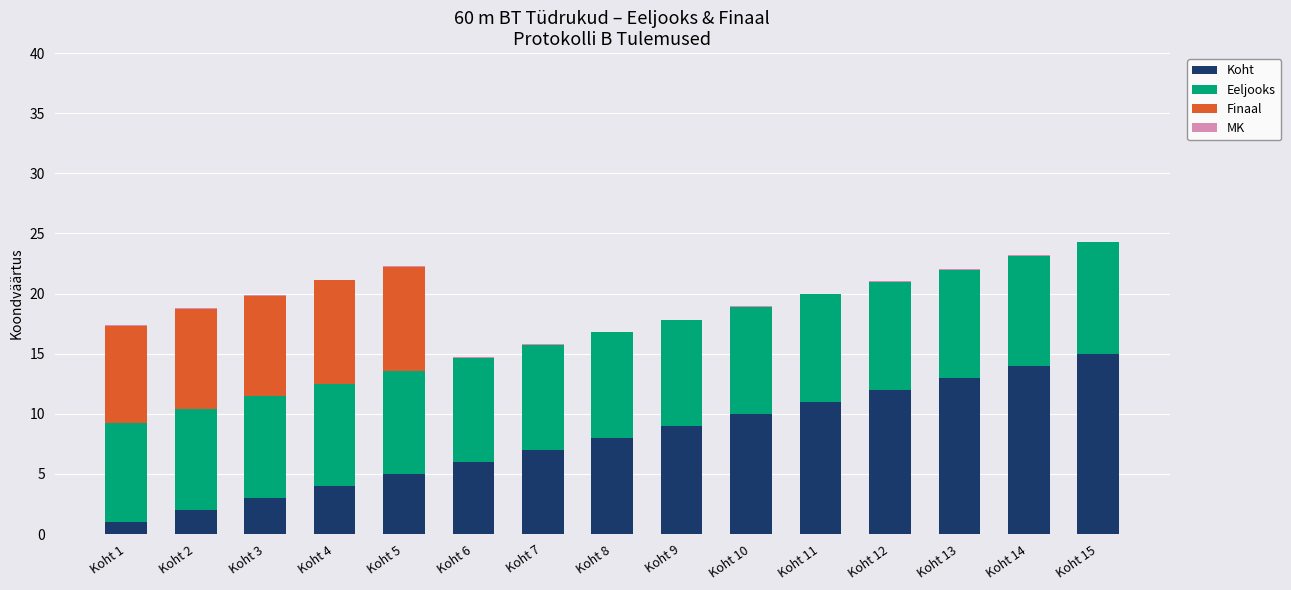

Count the number of data series in this chart.

4